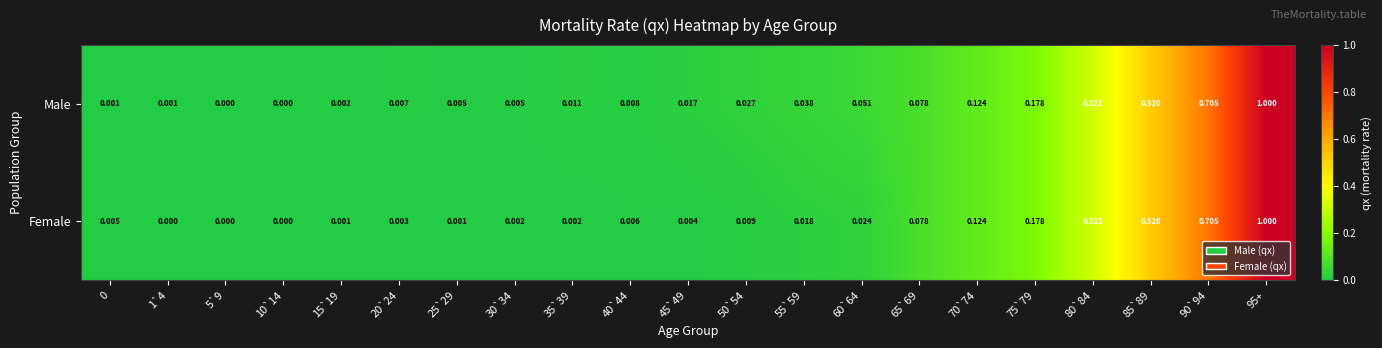

List the series in order of their overall mean, highest first.

Male, Female